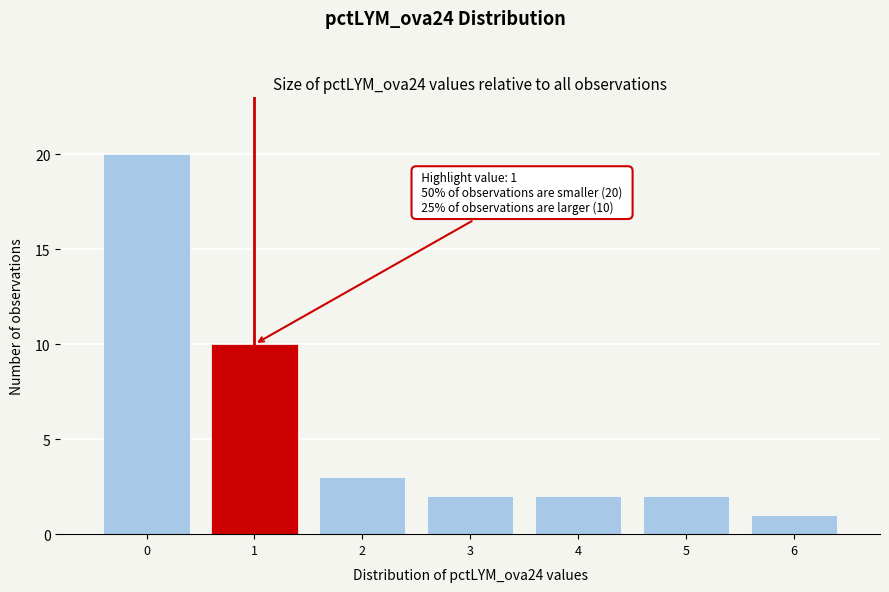

Which range on the x-axis has the tallest bar?

-0.5 to 0.5